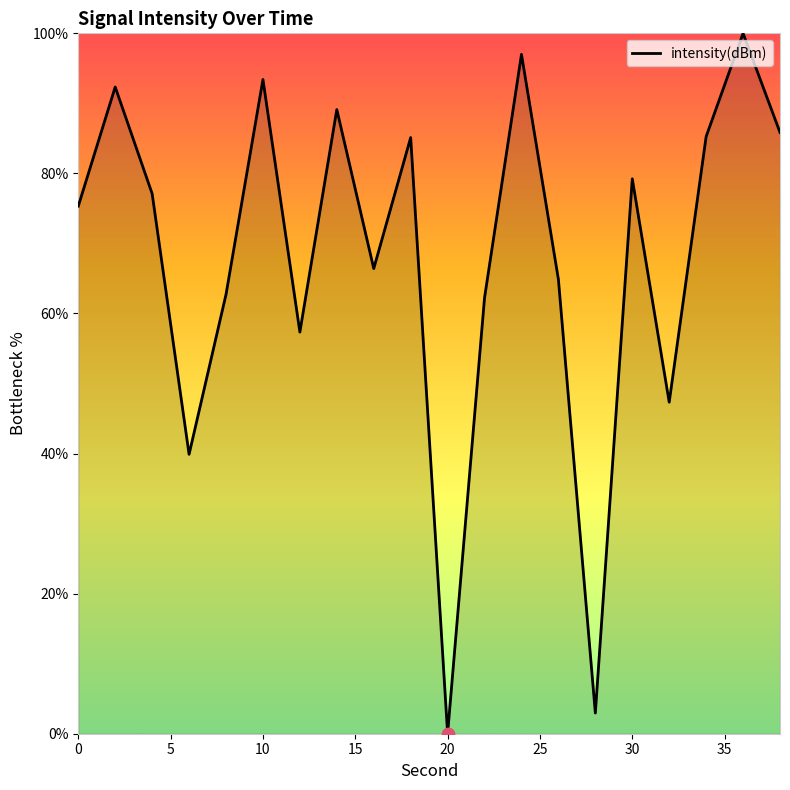

What is the difference between the maximum and minimum values?

100.0